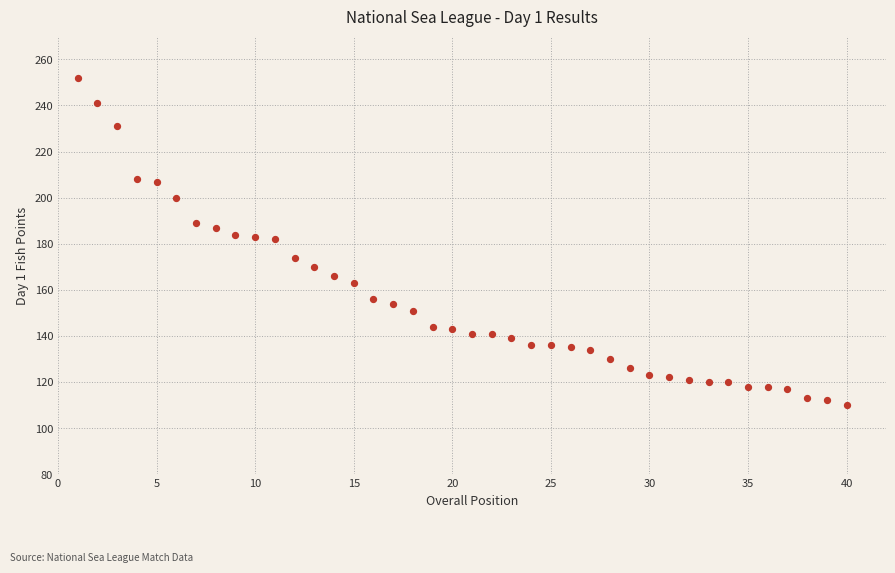

What is the range of Y values (max minus min)?

142